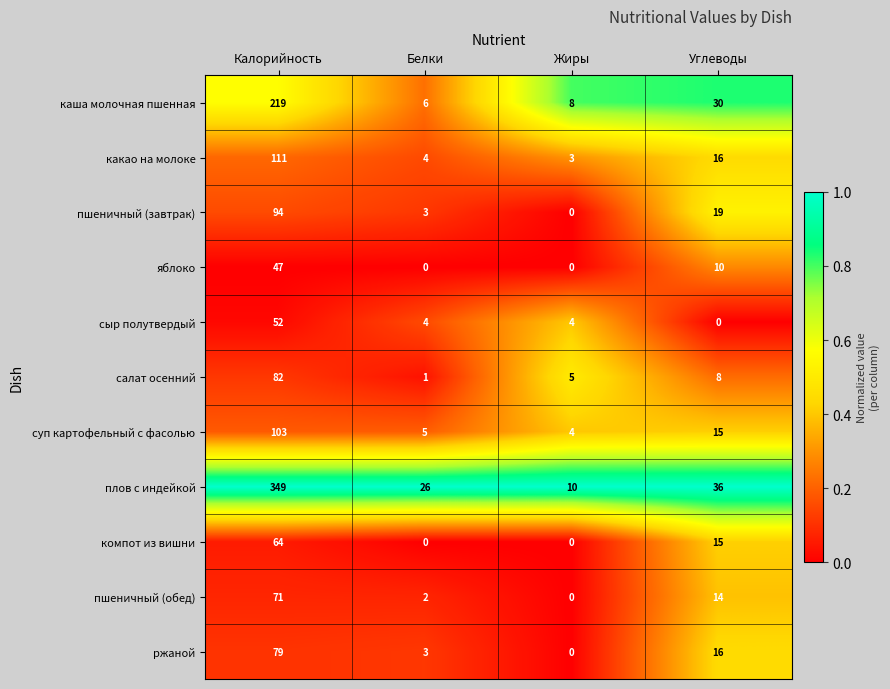

Count the number of categories in the chart.

4